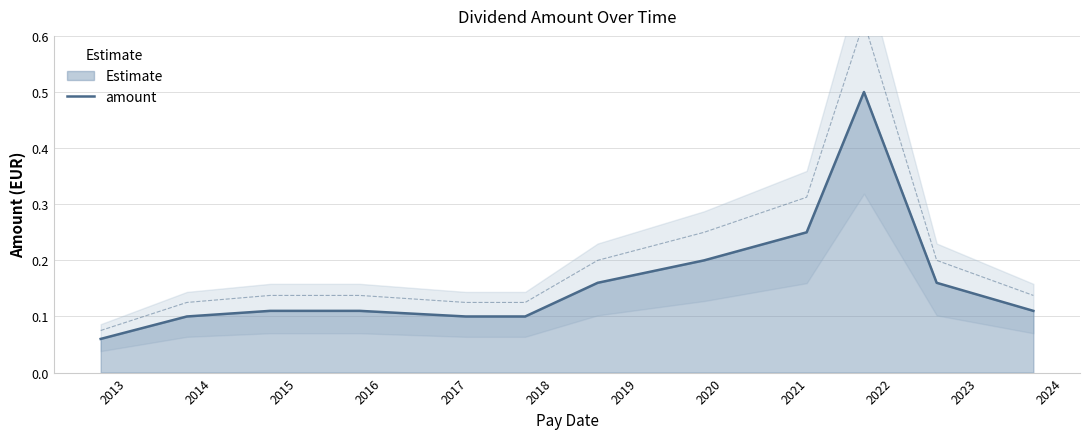

How many values are between 0 and 1?

12